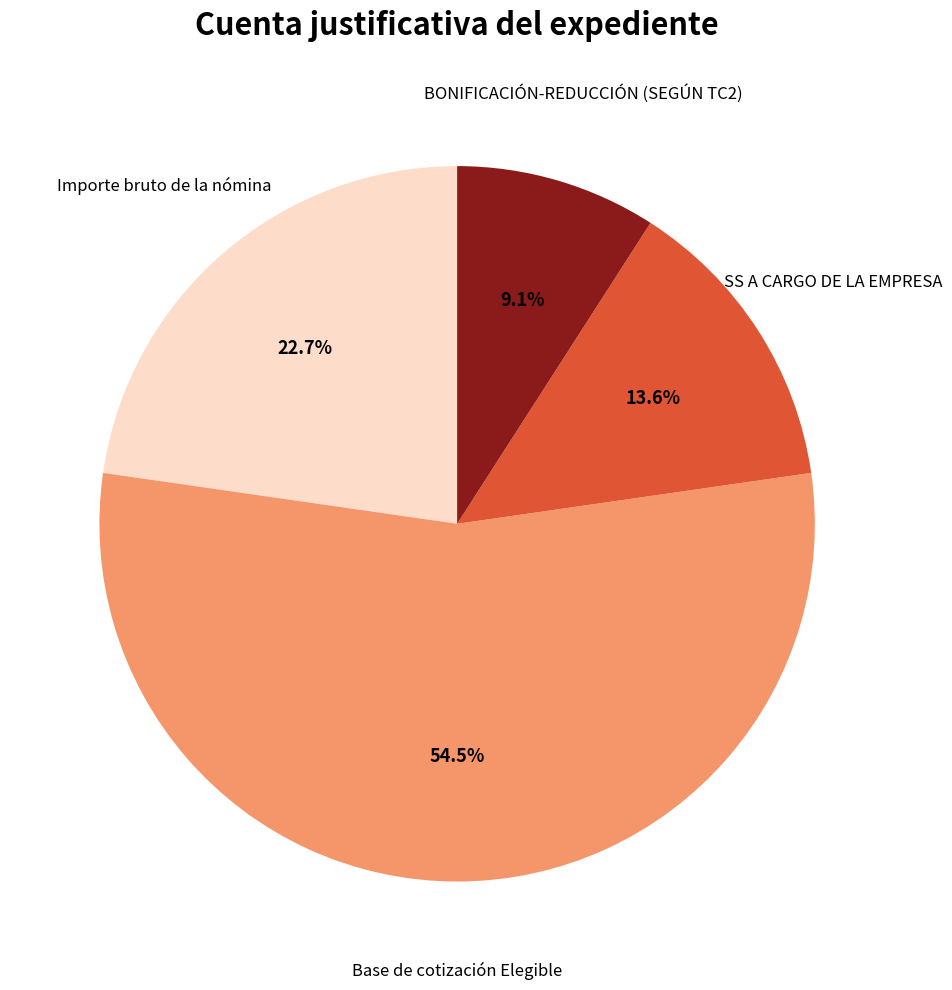

To the nearest percent, what percentage of the pie is Importe bruto de la nómina?

23%